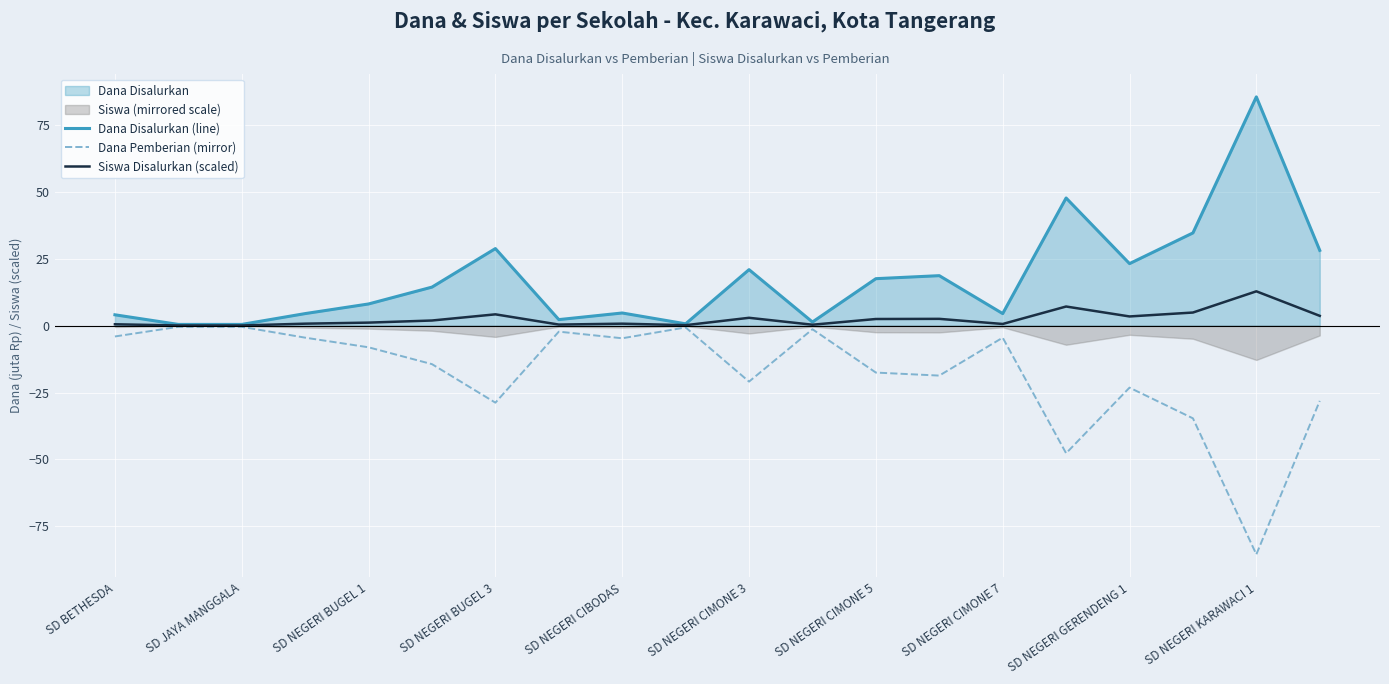

At which label is Dana Disalurkan (line) closest to 42?

15